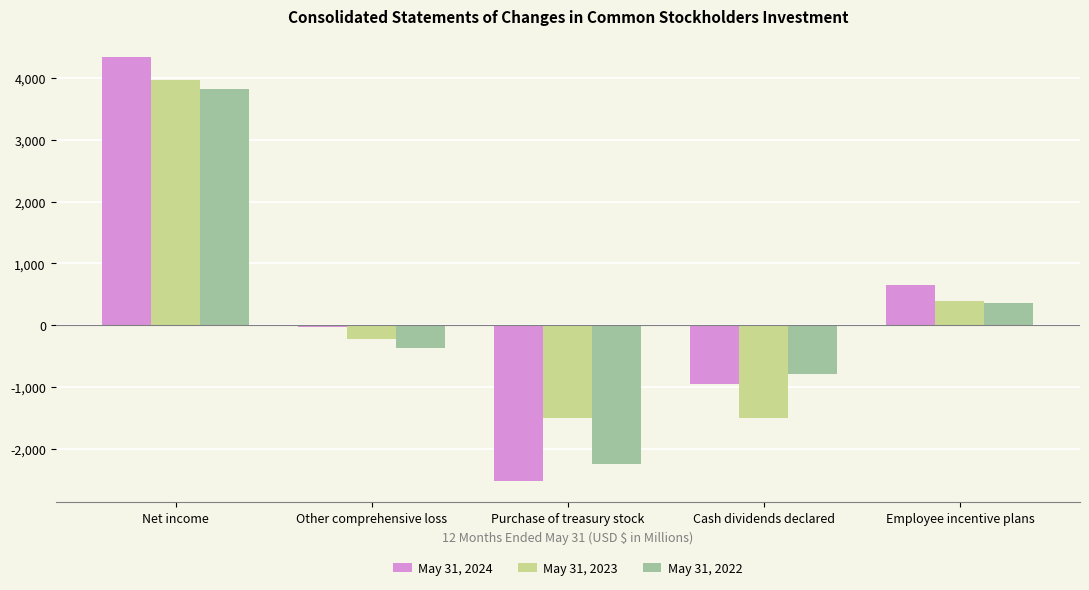

The May 31, 2022 series shows 3826 at Net income. True or false?

True